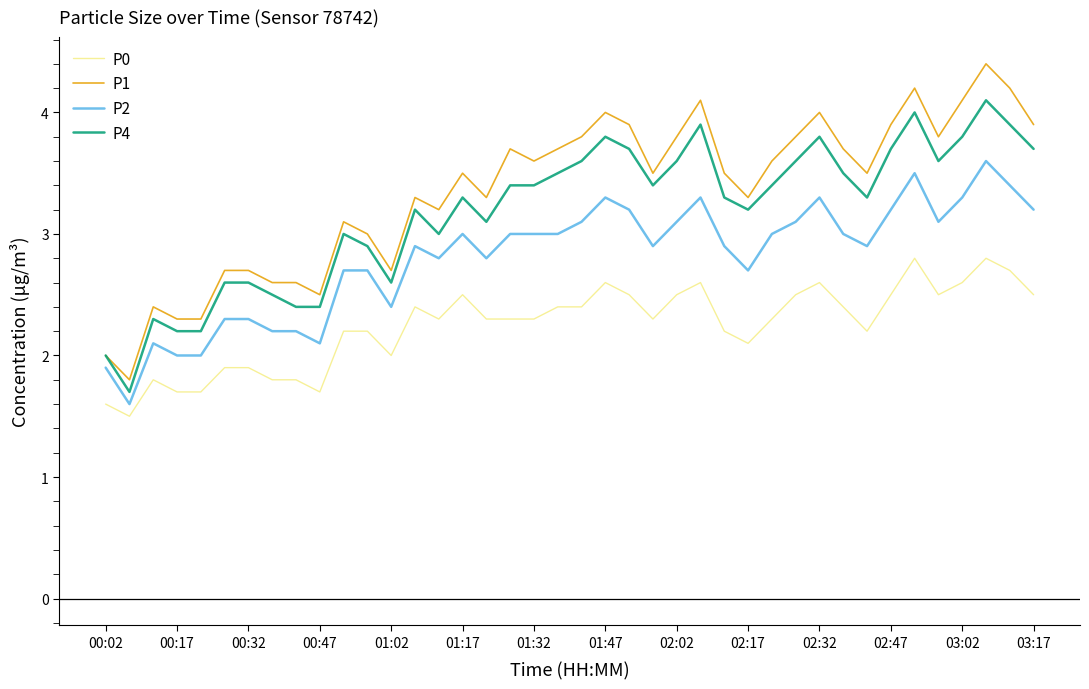

Count the number of data series in this chart.

4